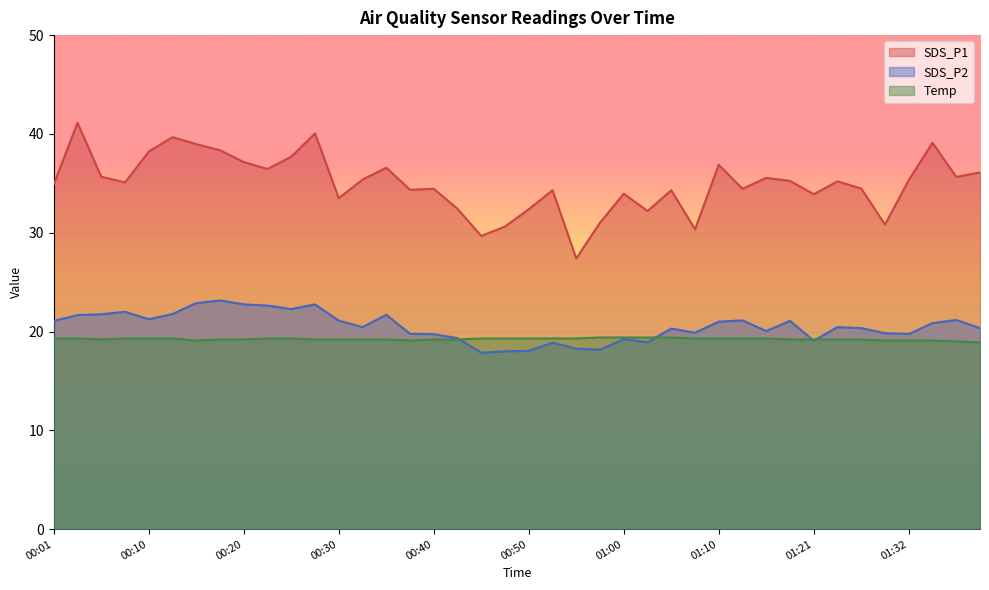

What is the sum of the Temp values at 00:37 and 01:23?

38.3